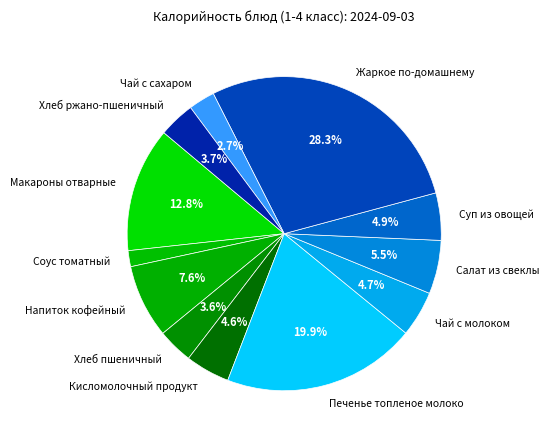

True or false: Суп из овощей accounts for 13% of the total.

False